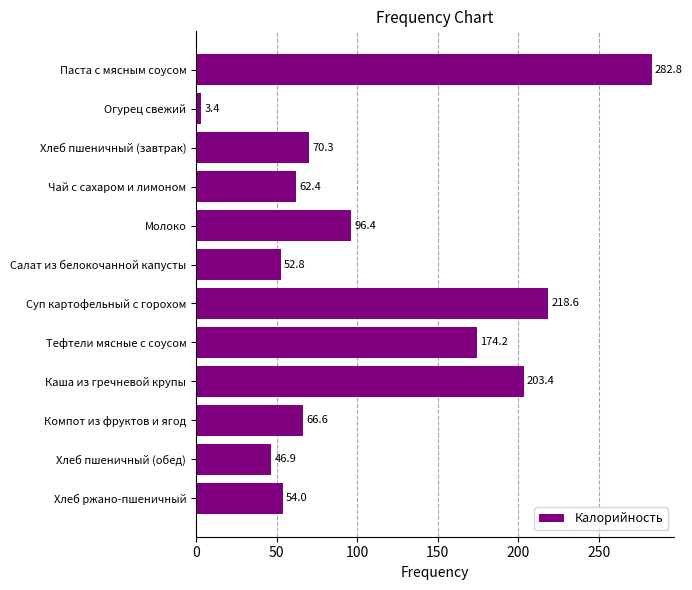

Rank the categories by value from lowest to highest.

Огурец свежий, Хлеб пшеничный (обед), Салат из белокочанной капусты, Хлеб ржано-пшеничный, Чай с сахаром и лимоном, Компот из фруктов и ягод, Хлеб пшеничный (завтрак), Молоко, Тефтели мясные с соусом, Каша из гречневой крупы, Суп картофельный с горохом, Паста с мясным соусом